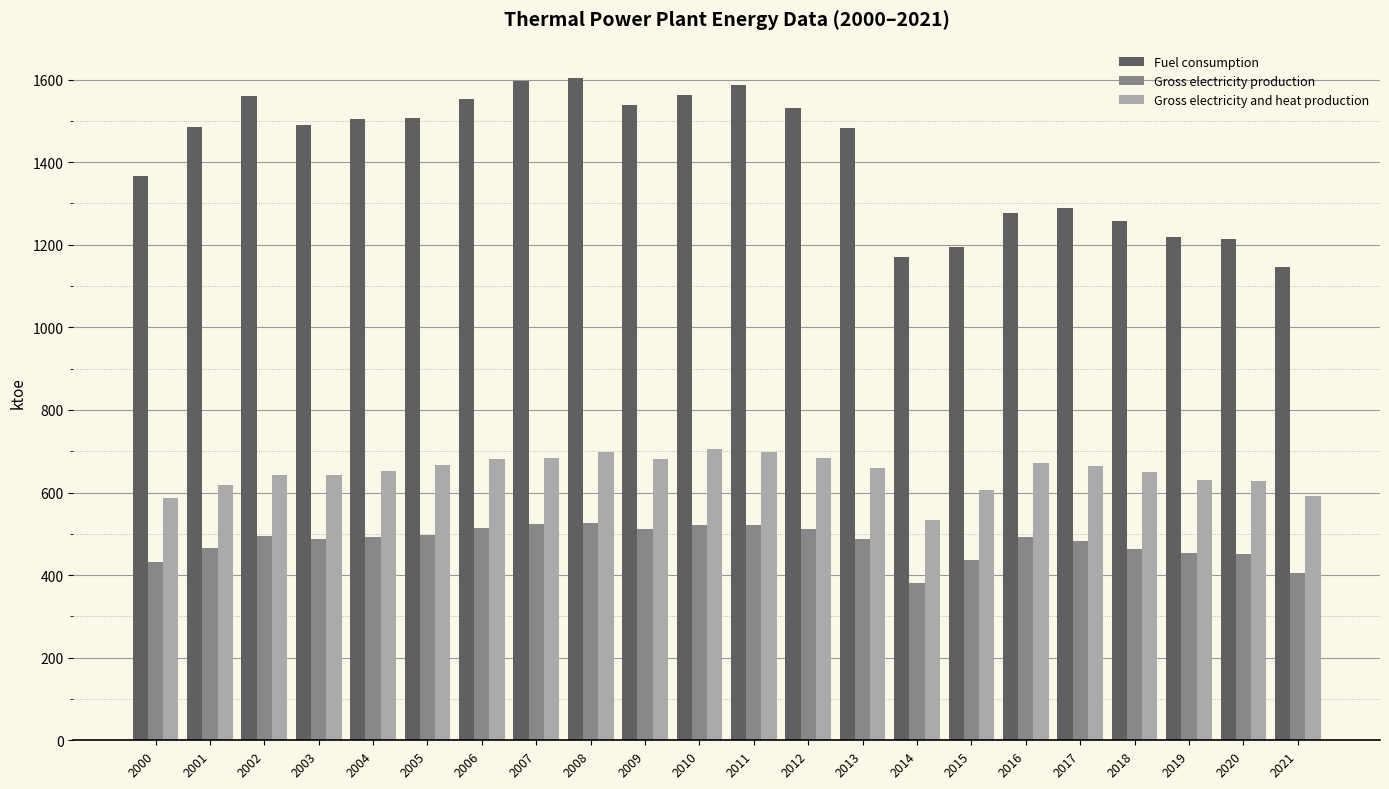

Which series has the largest total across all categories?

Fuel consumption